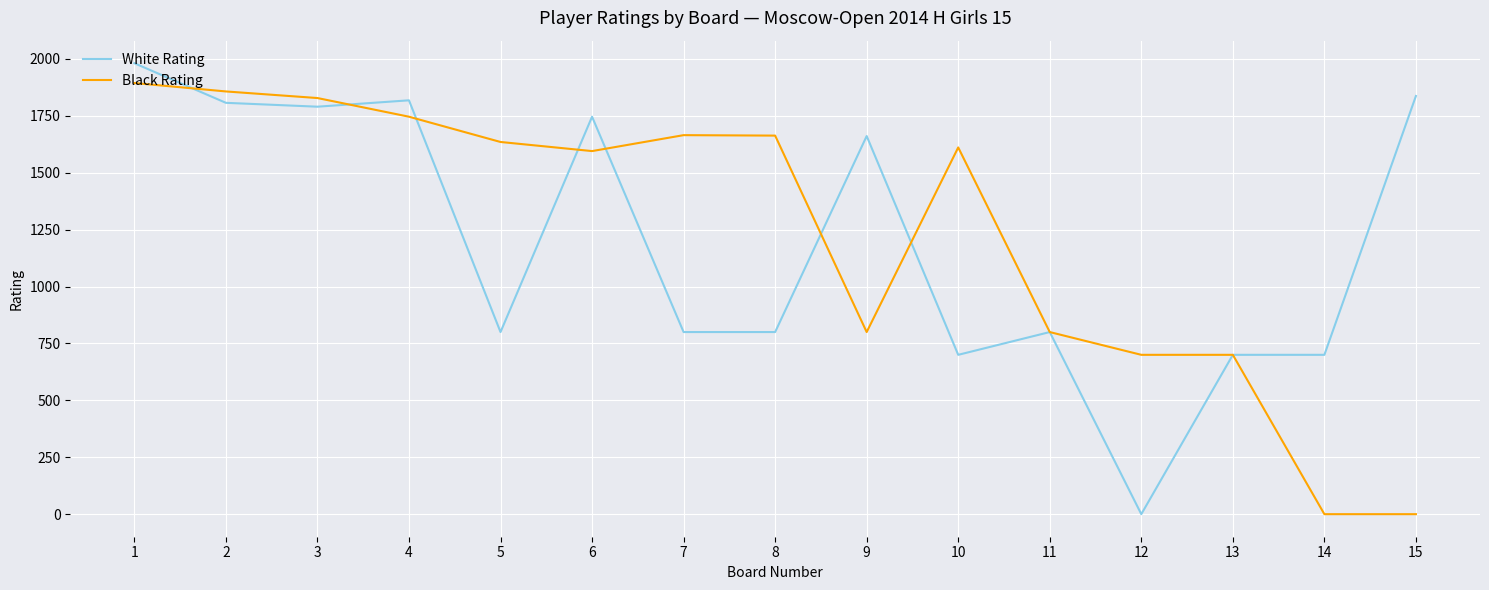

What is the highest value of the White Rating series?

1981